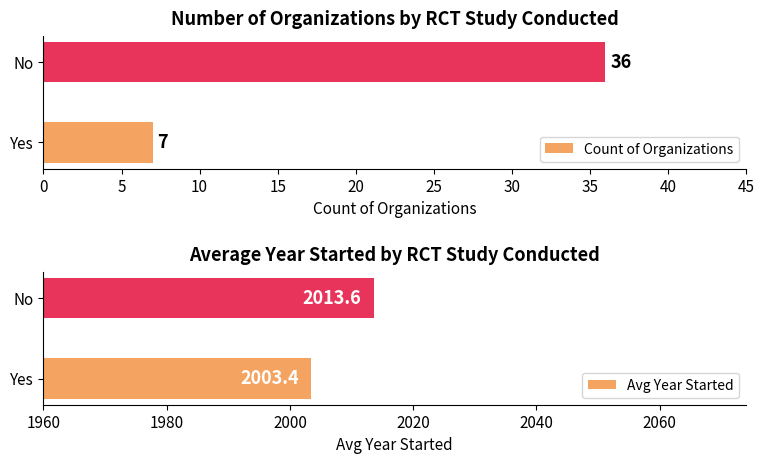

Which series has the largest range (max minus min)?

Count of Organizations